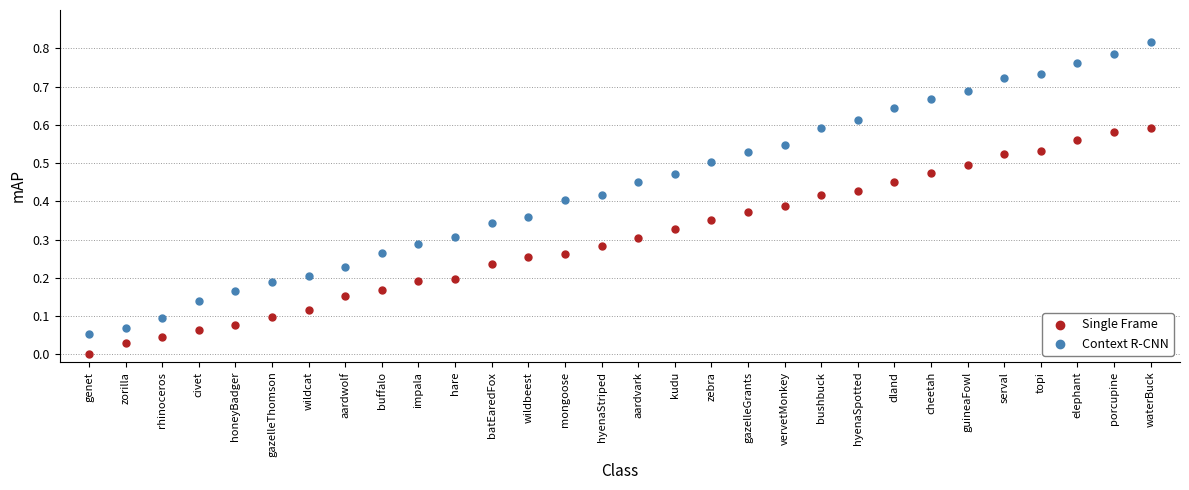

Which series has the largest Y range (max minus min)?

Context R-CNN